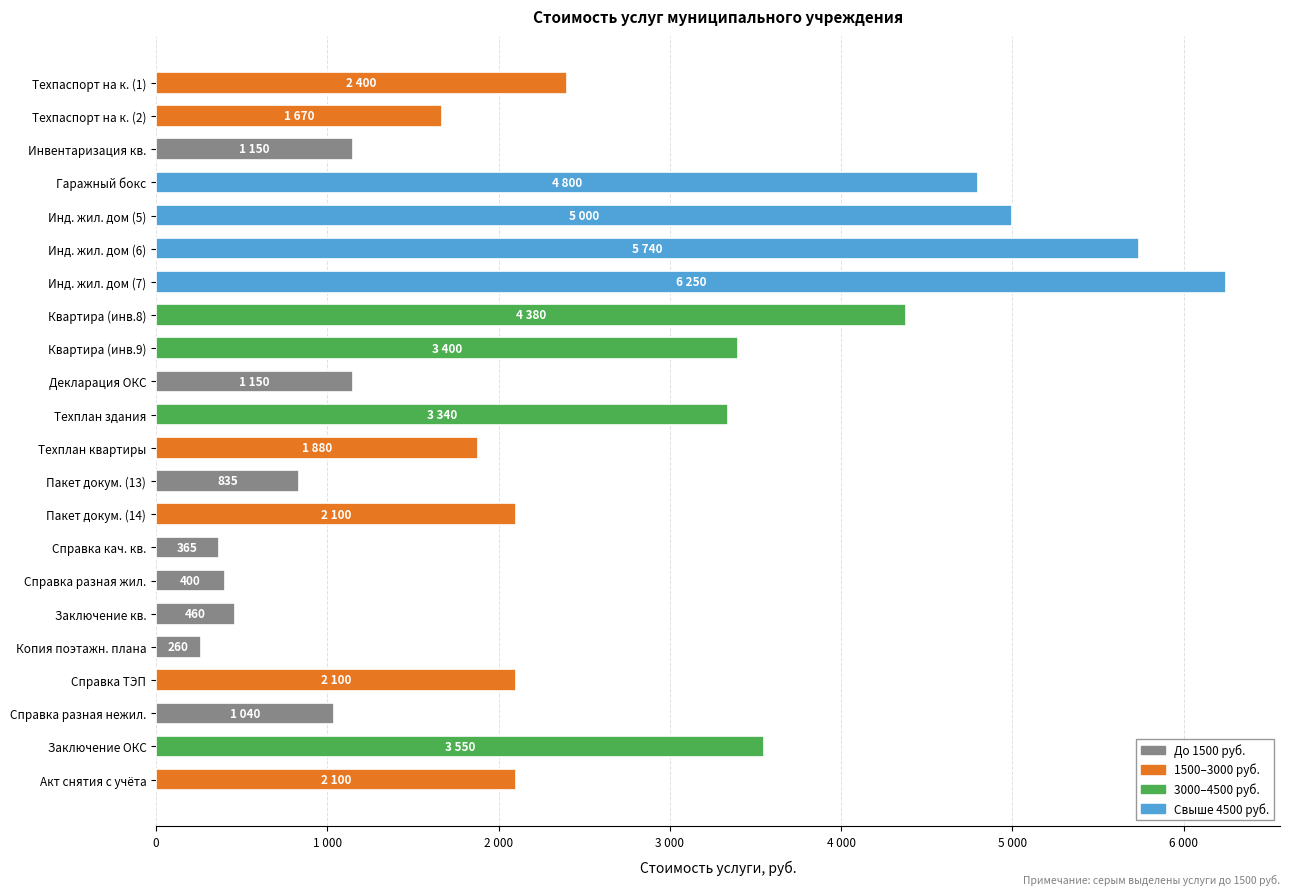

Are the bars horizontal?

Yes